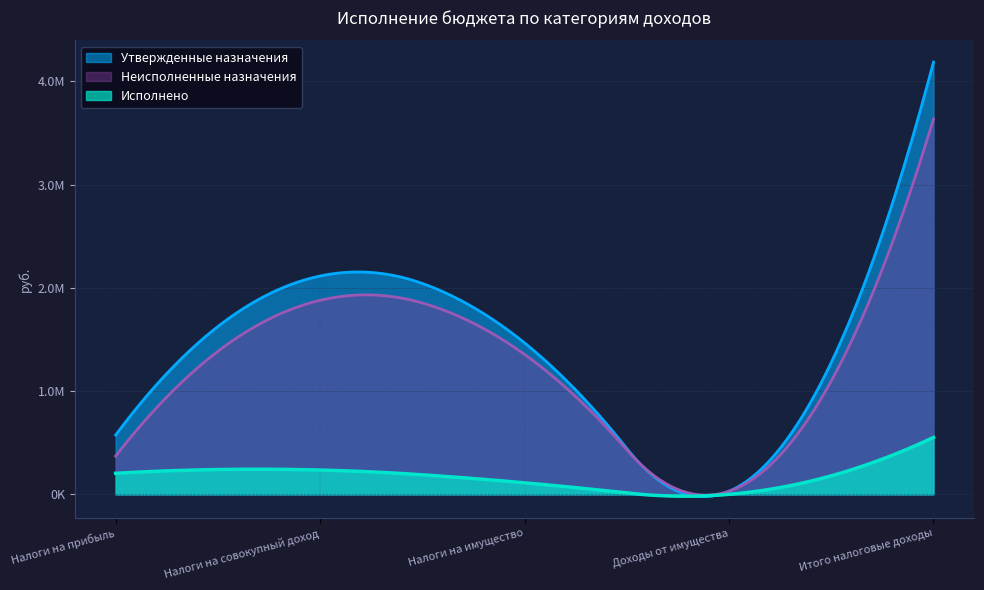

What are all the series names shown in the legend?

Утвержденные назначения, Неисполненные назначения, Исполнено